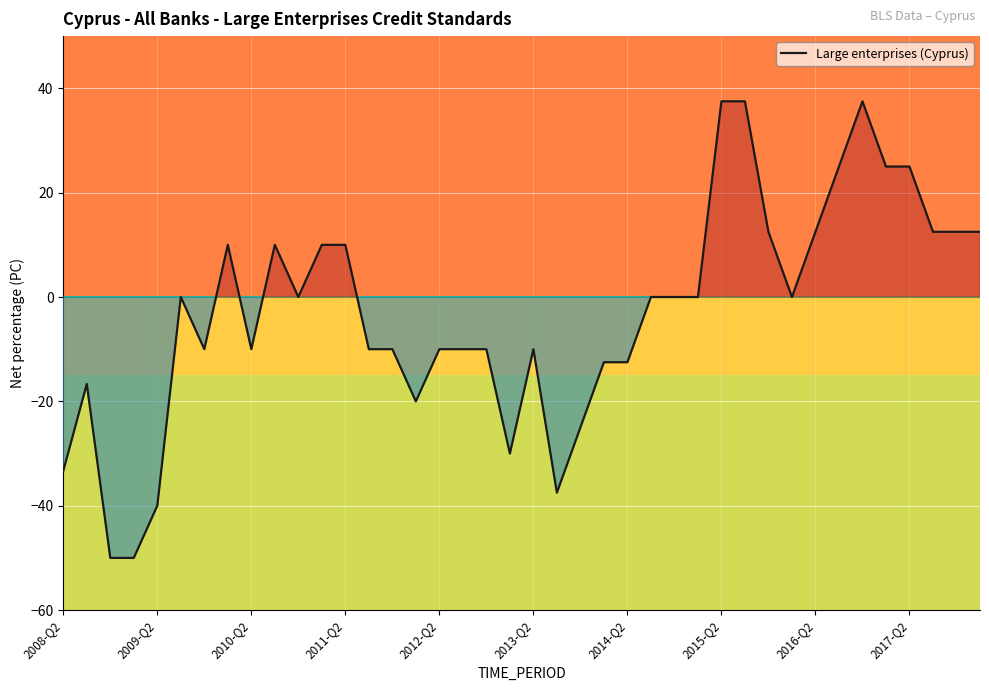

What is the maximum value for Large enterprises (Cyprus)?

37.5